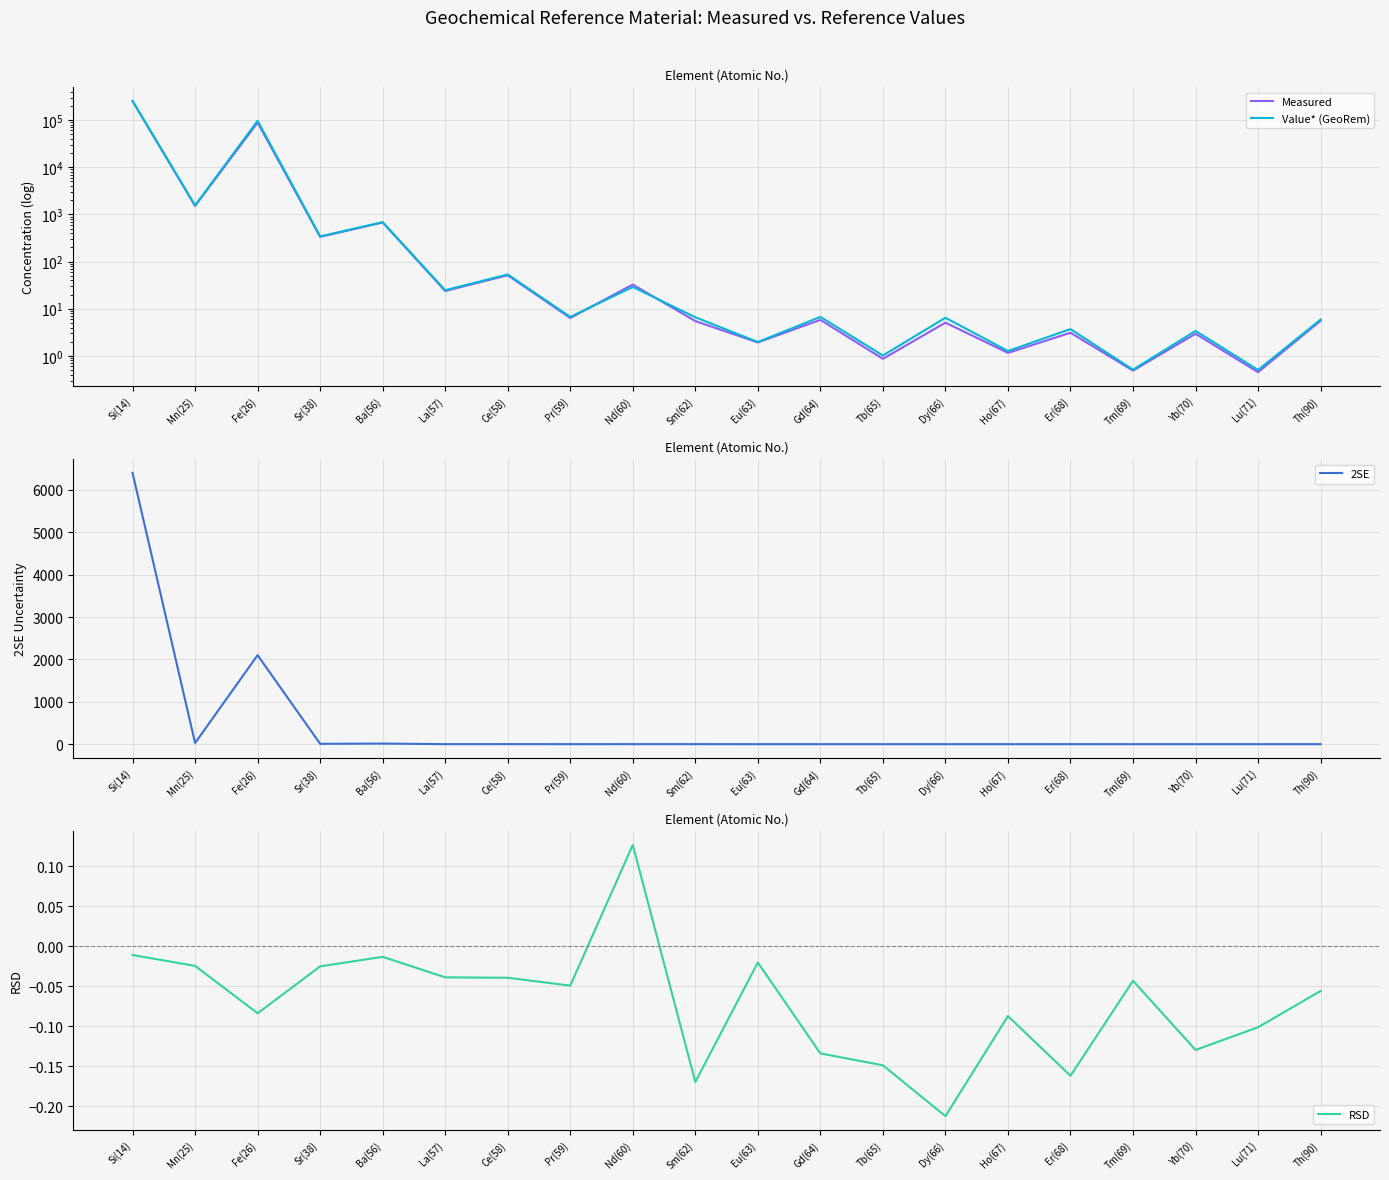

What is the sum of the 2SE values at Si(14) and Sm(62)?

6400.7